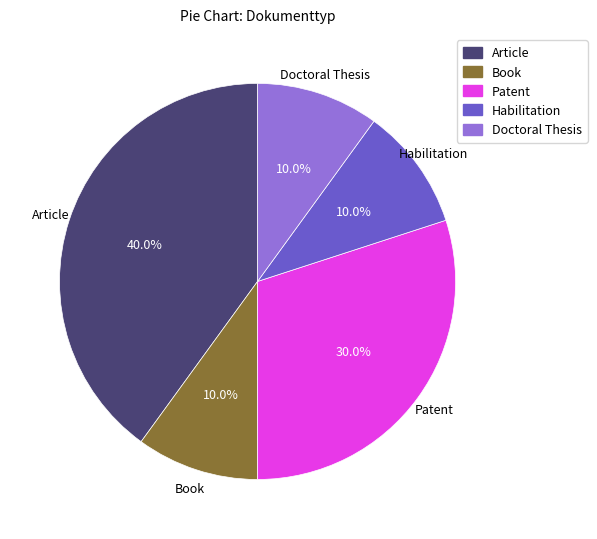

Is it true that Patent is 42% of the pie?

False